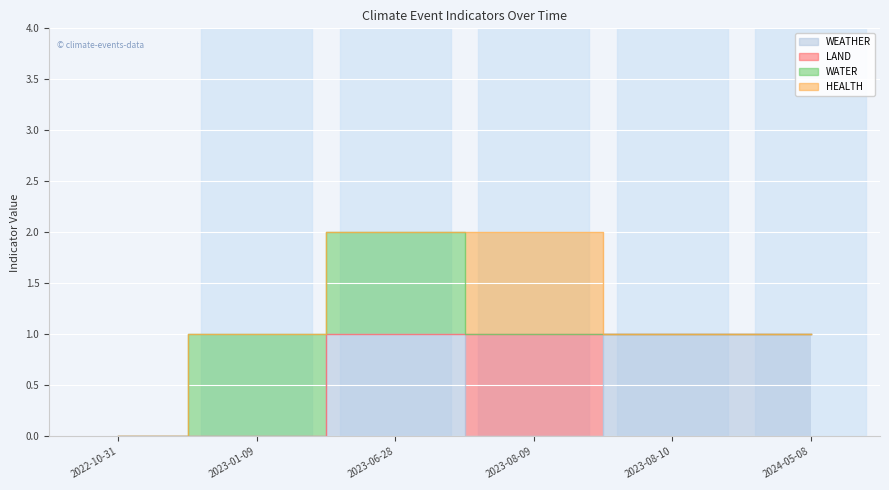

What are all the series names shown in the legend?

WEATHER, LAND, WATER, HEALTH